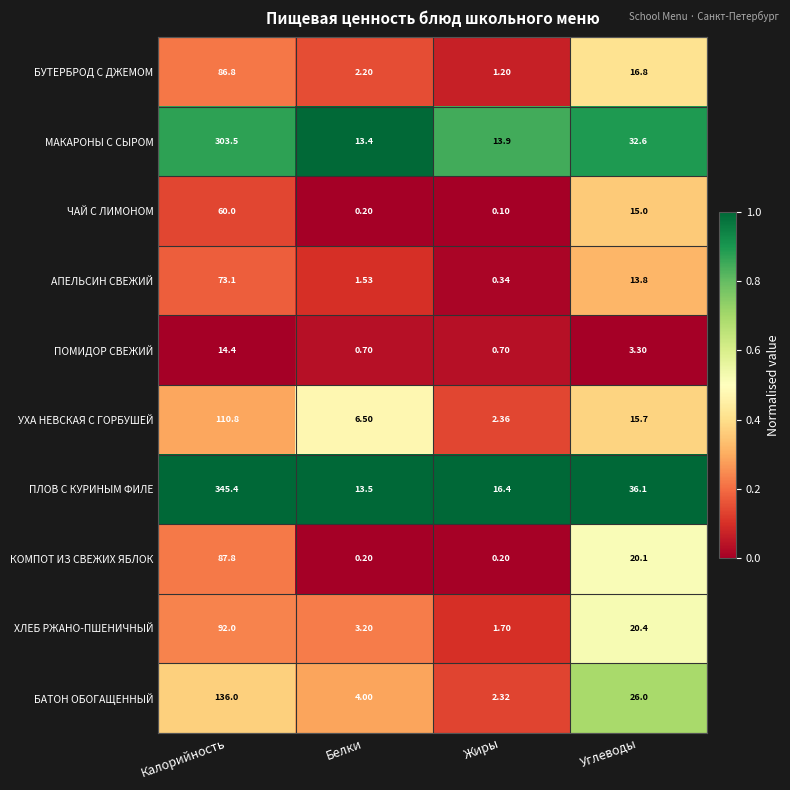

Which series has the largest total across all categories?

ПЛОВ С КУРИНЫМ ФИЛЕ